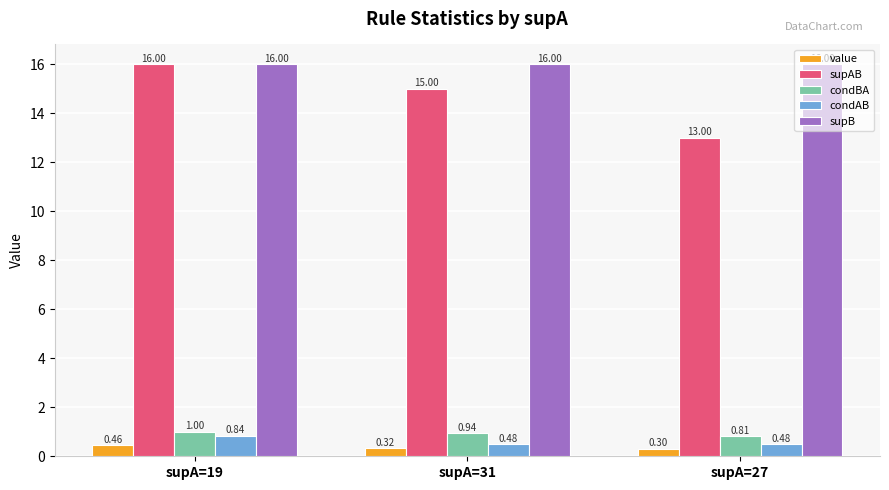

What is the average value of the condAB series?

0.6